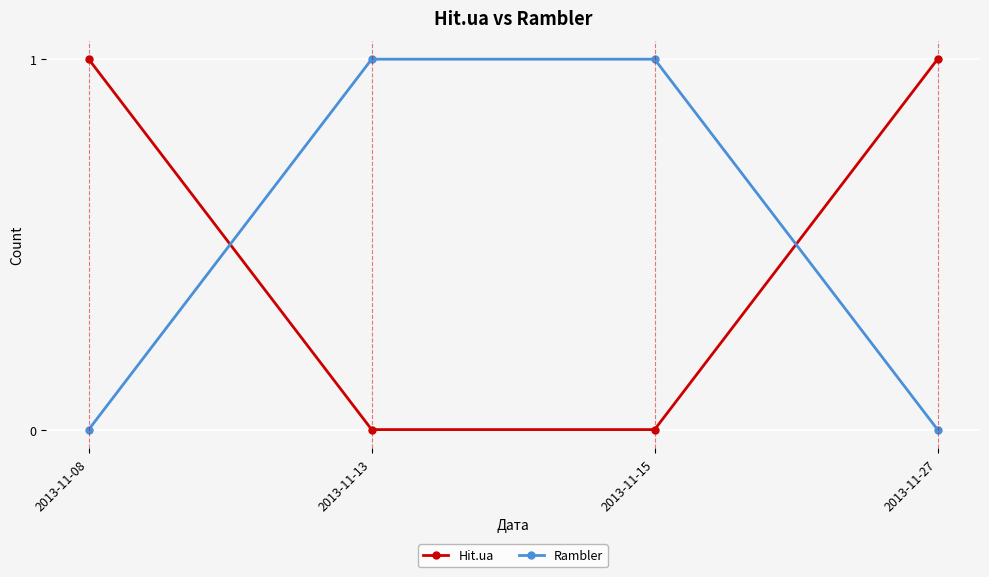

The value of Hit.ua at 2013-11-15 is -1. True or false?

False